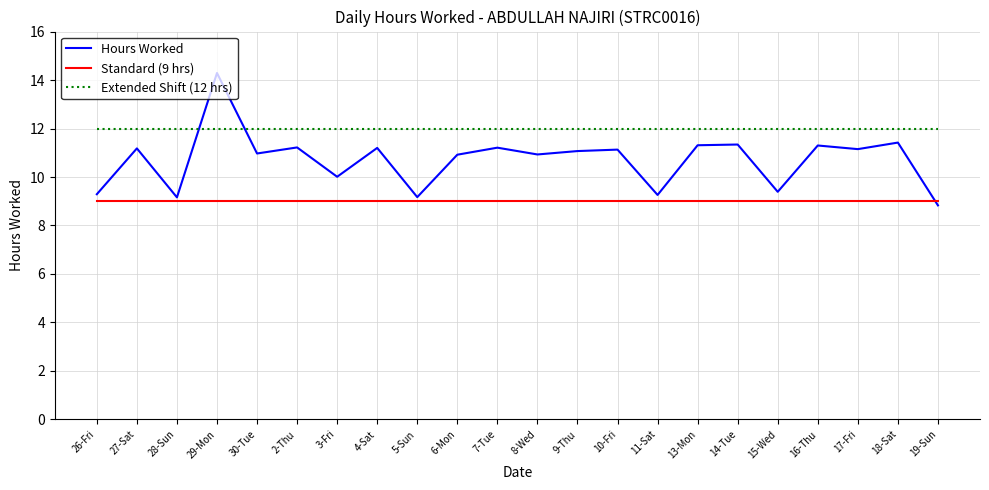

List the series in order of their overall mean, lowest first.

Standard (9 hrs), Hours Worked, Extended Shift (12 hrs)